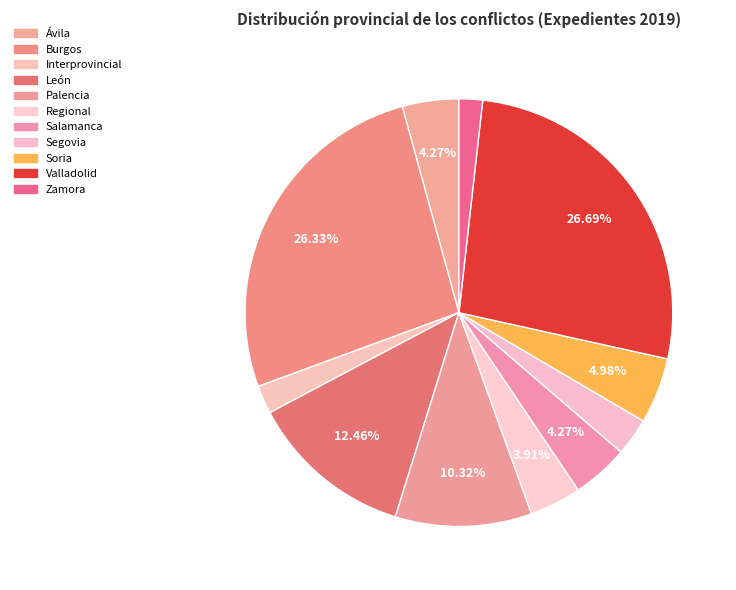

Count the number of slices in the pie.

11